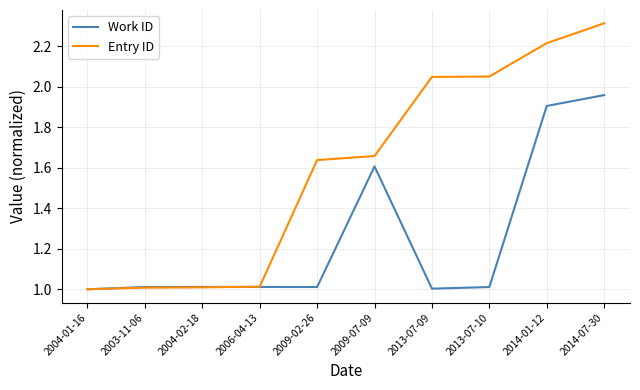

What position from the right is 2009-07-09?

5